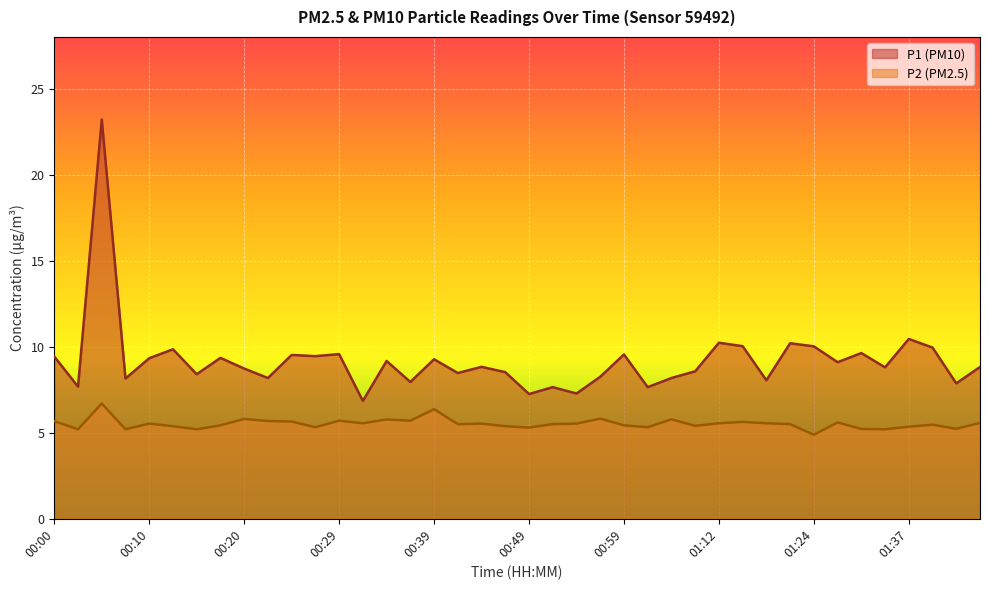

Is the value of P2 at 01:29 greater than the value of P1 at 00:51?

No